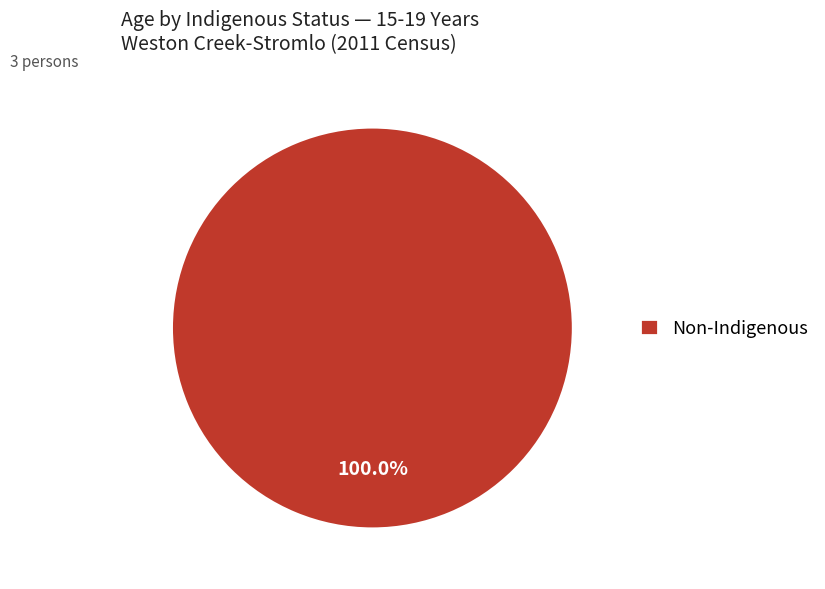

Is there a majority slice in this chart?

Yes